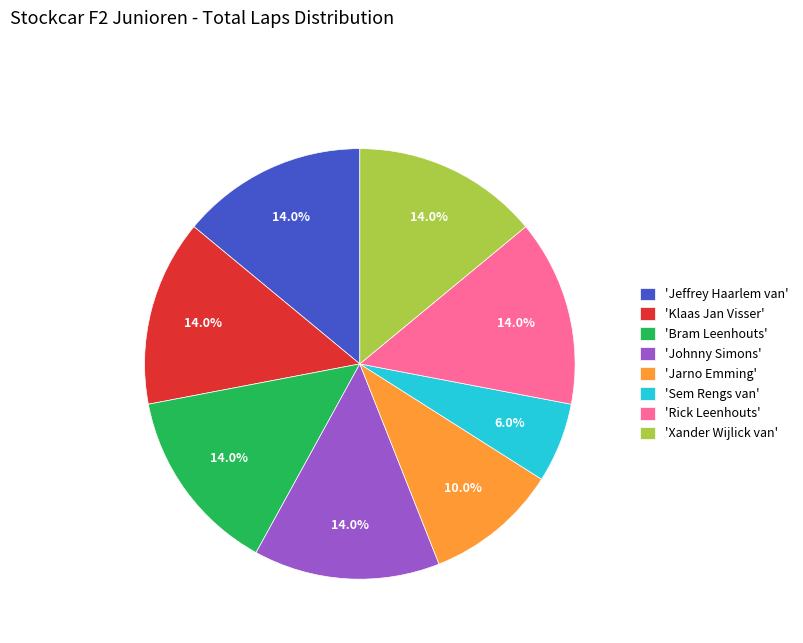

Which slice is the smallest?

'Sem Rengs van'